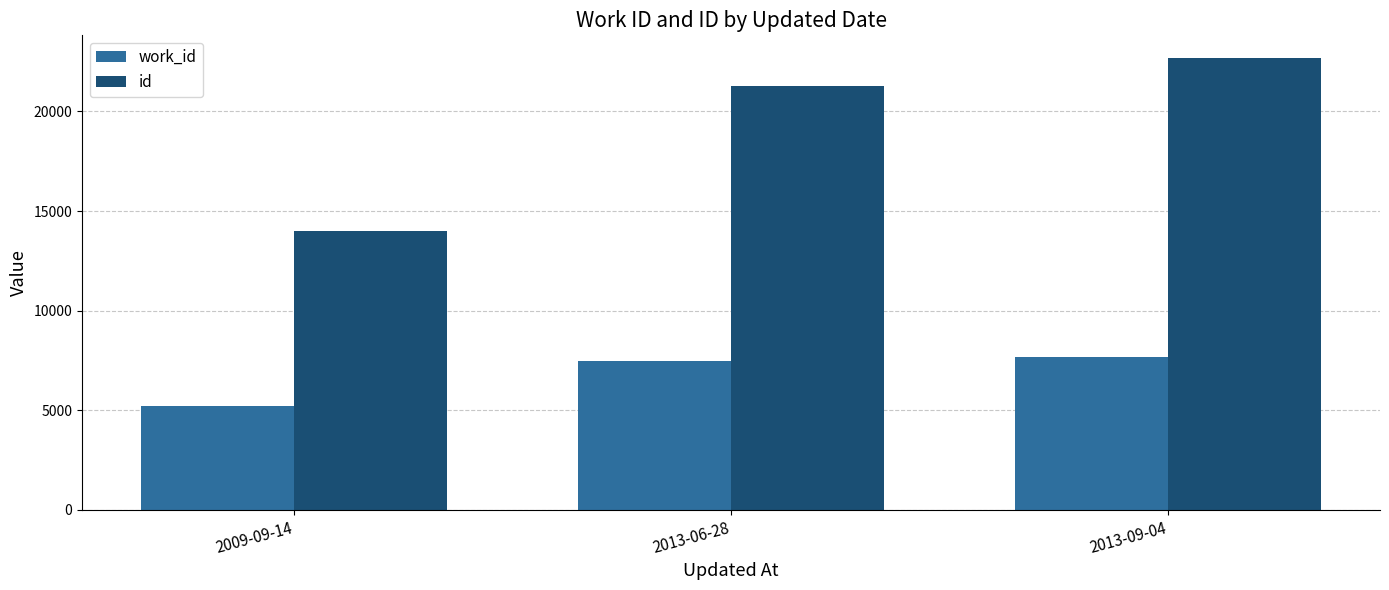

Reading left to right, list all the values displayed in this chart.

work_id: 2009-09-14=5201	2013-06-28=7492	2013-09-04=7669
id: 2009-09-14=14009	2013-06-28=21282	2013-09-04=22687